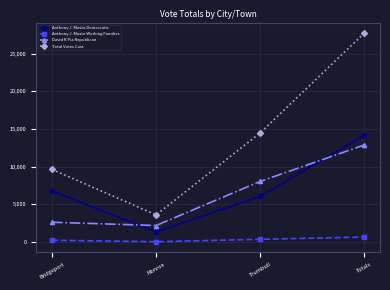

List the labels in order of Total Votes Cast value, largest first.

Totals, Trumbull, Bridgeport, Monroe